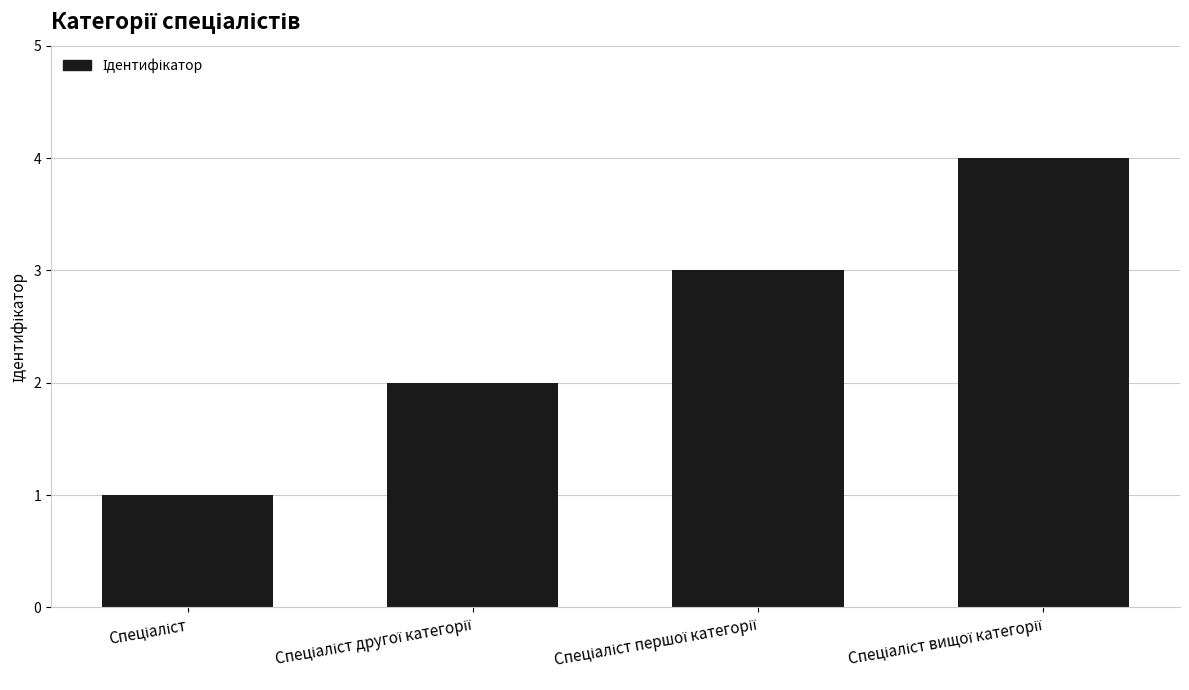

What is the maximum value shown in the chart?

4